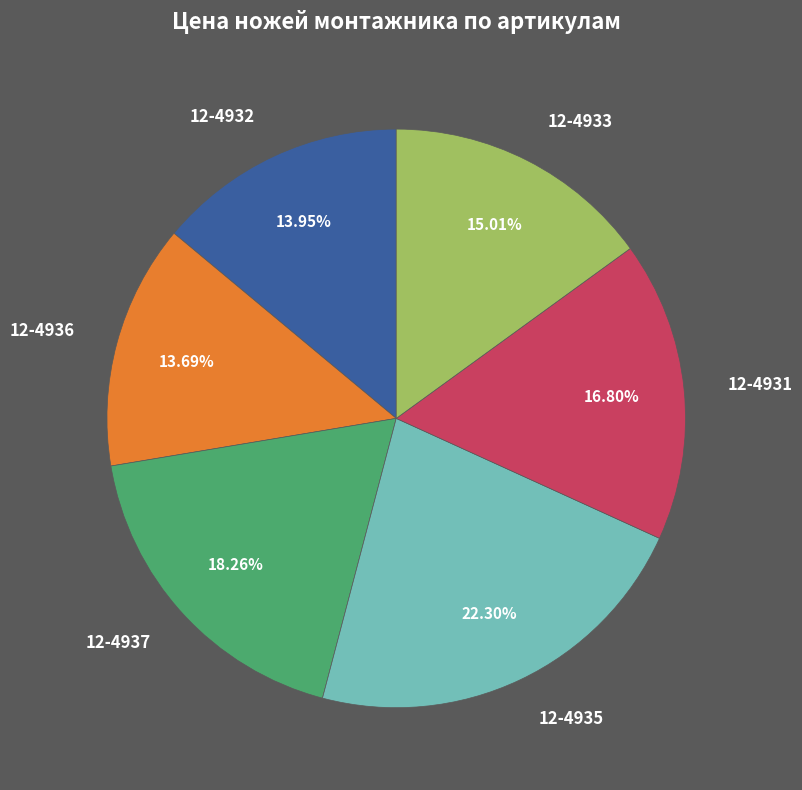

To the nearest percent, what portion does 12-4933 represent?

15%